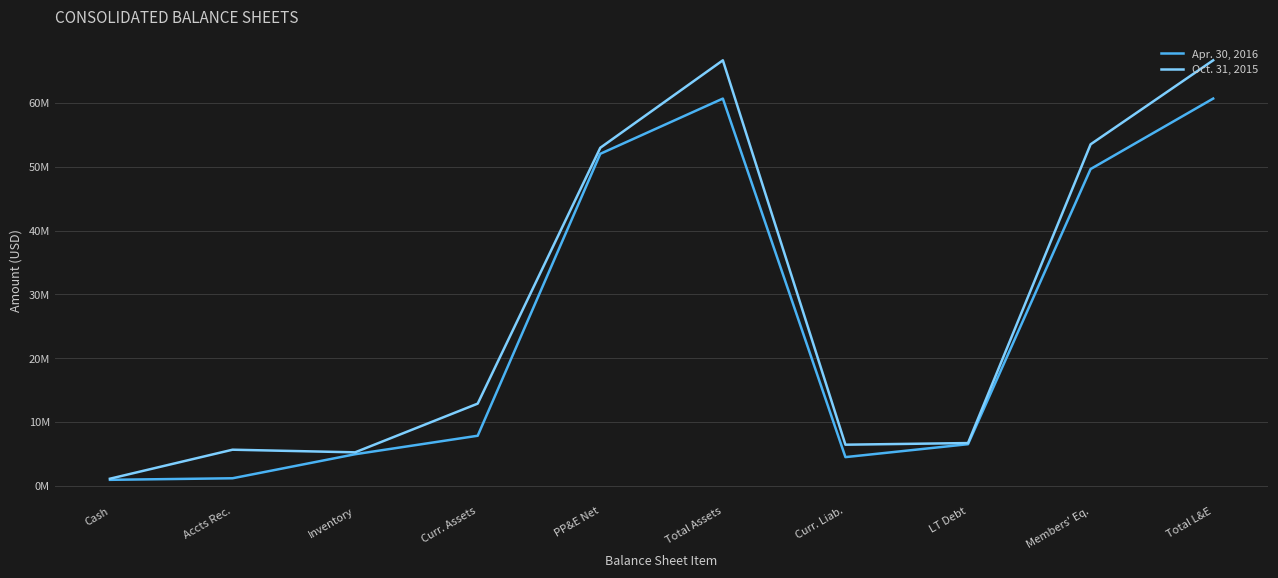

Reading right to left, list all the values displayed in this chart.

Apr. 30, 2016: 60699360	49654519	6535140	4509701	60699360	52040864	7858168	4961084	1194256	951047
Oct. 31, 2015: 66696384	53528306	6711975	6456103	66696384	52984550	12892432	5259346	5671181	1126283